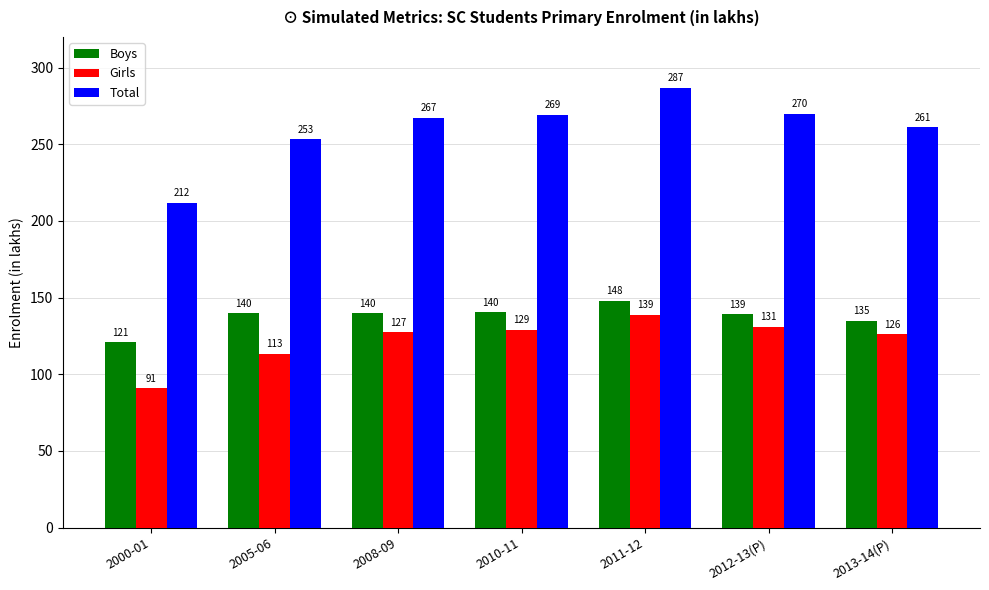

Which category has the highest value across all series?

2011-12